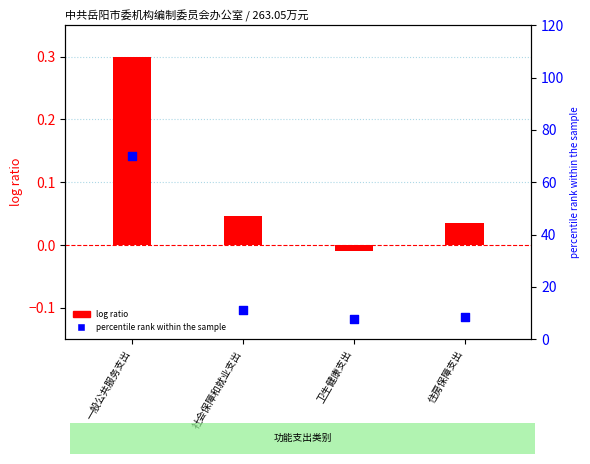

Which series contains the highest Y value?

percentile rank within the sample